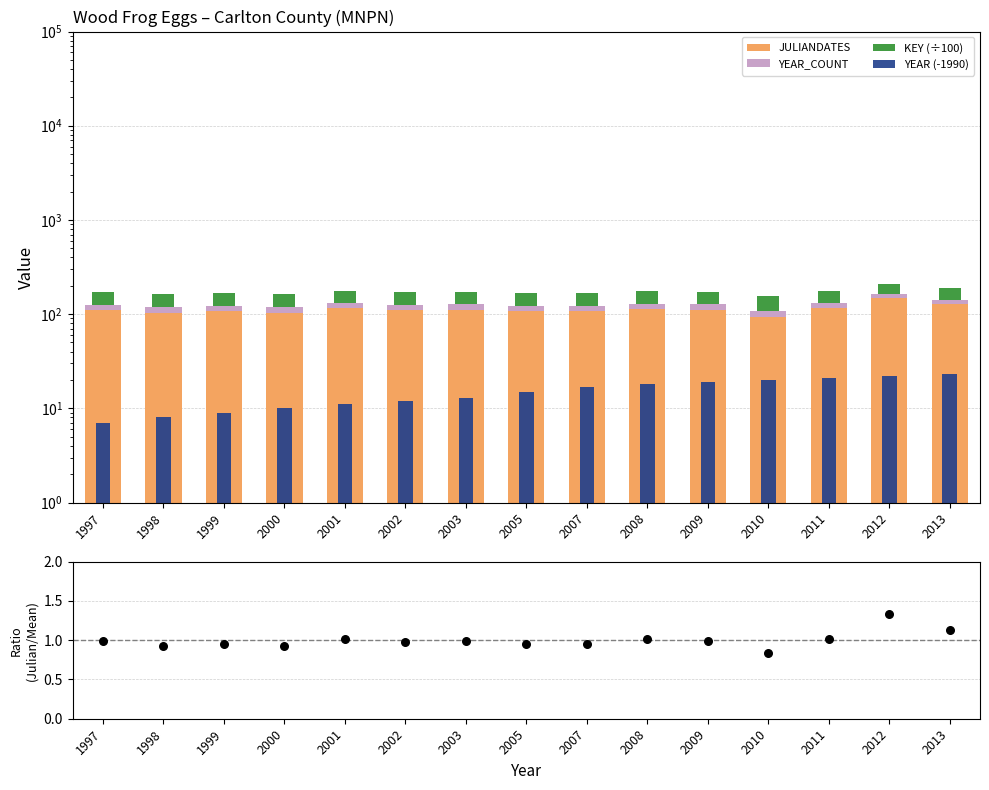

Which series reaches the maximum Y coordinate?

JULIANDATES